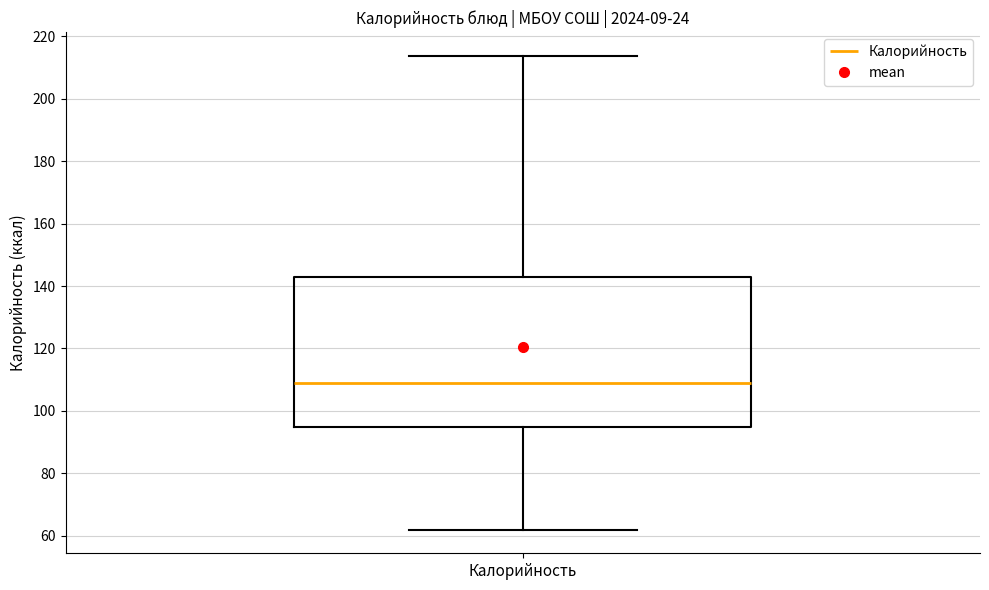

Where does the median line of the box for Калорийность sit on the y-axis? The values are not printed on the chart, so give them approximately, as read against the axis.

110